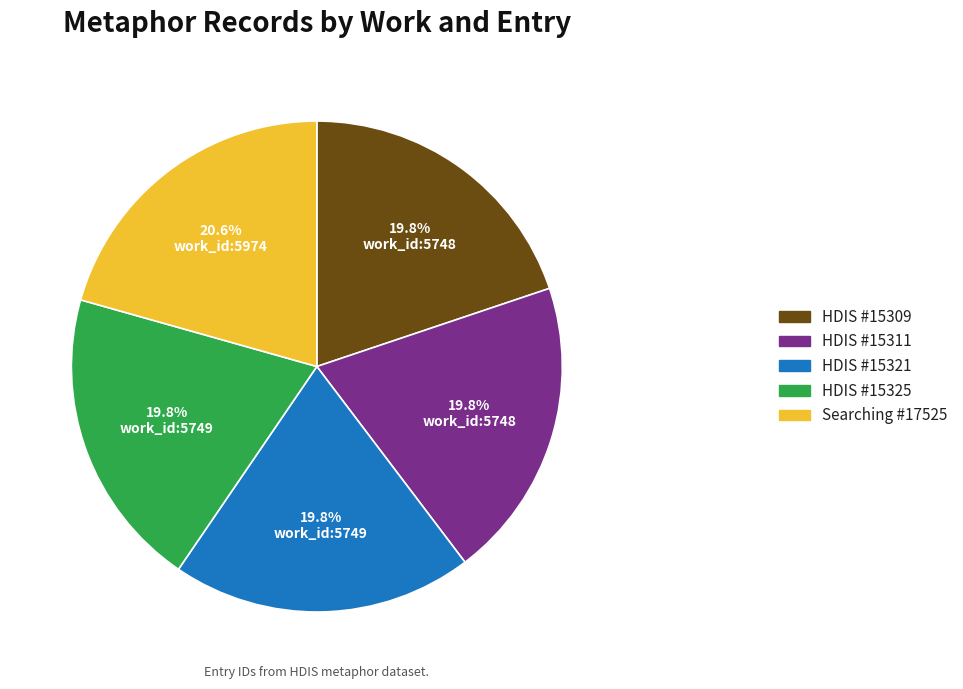

How many slices are in this pie chart?

5